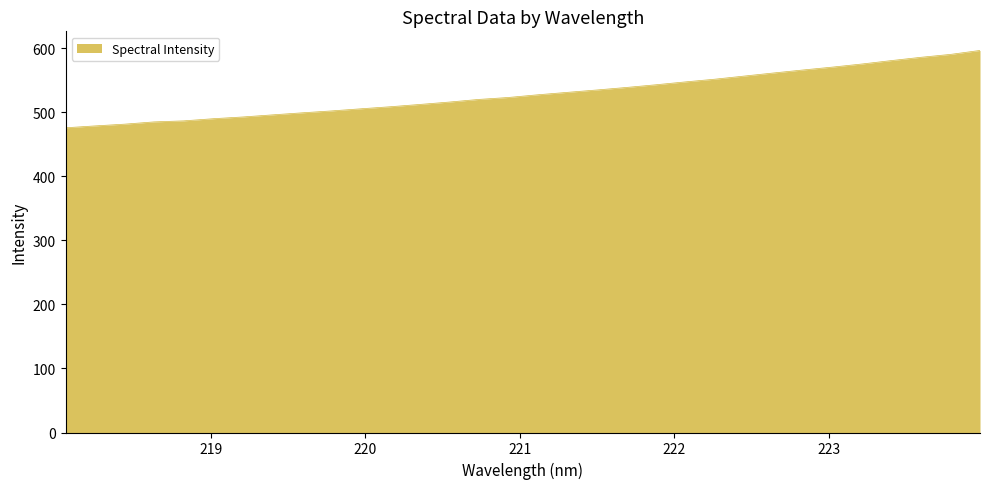

How many values exceed 527?

16